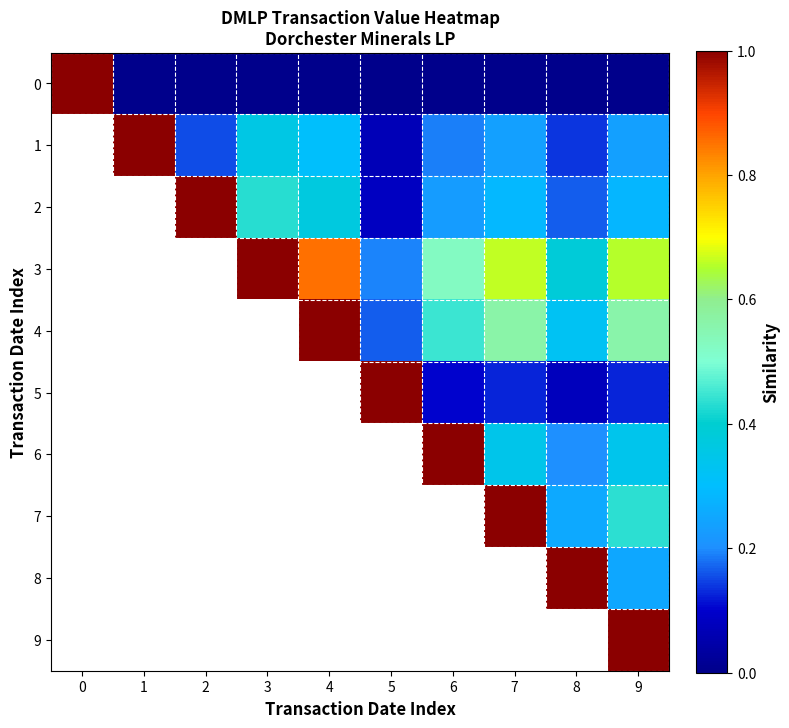

True or false: 2 has a value of 0.2 at 7.

False